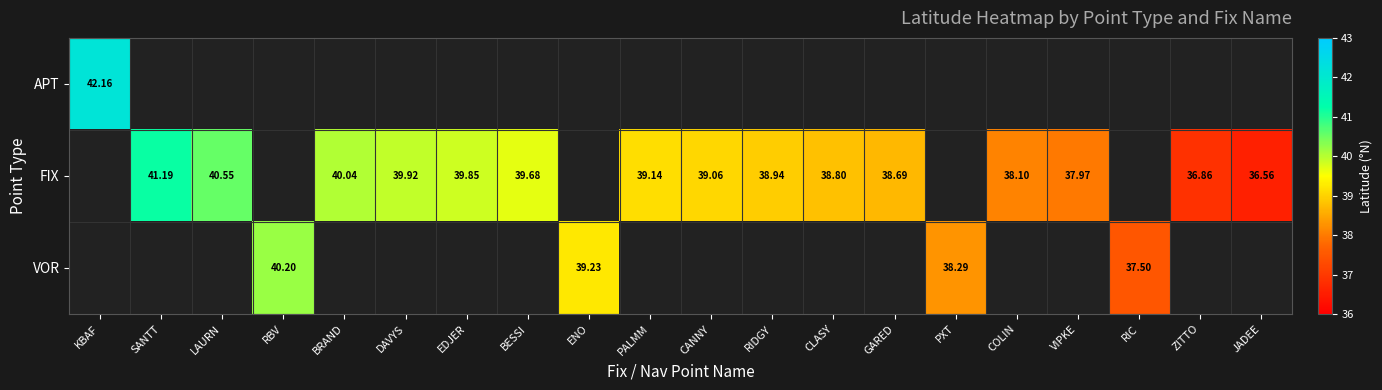

What is the smallest value displayed?

36.6